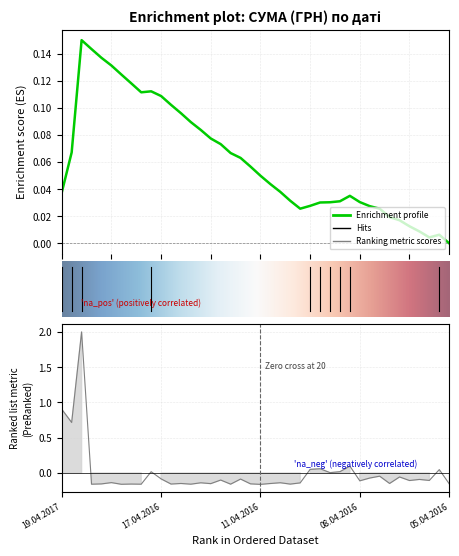

Which has a higher value, 24.04.2016 or 08.04.2016?

08.04.2016